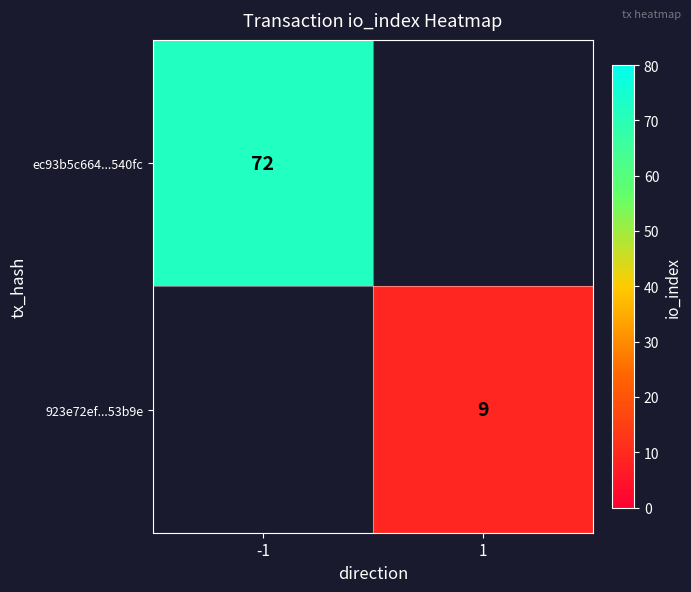

Is it true that 923e72ef...53b9e equals 15 at 1?

False